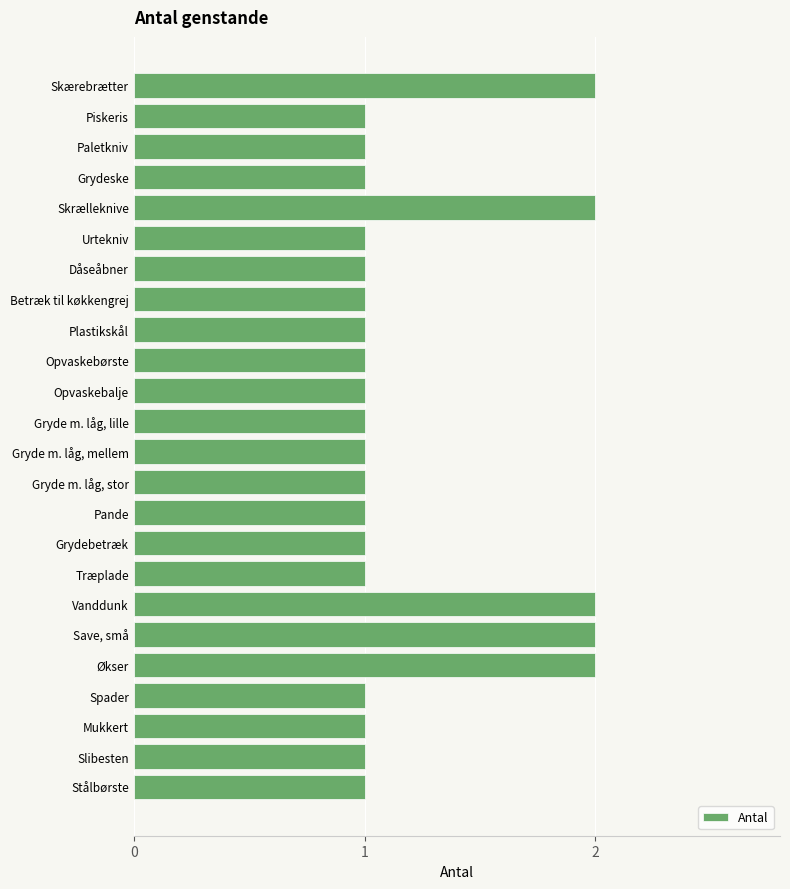

What position from the bottom is Grydebetræk?

9